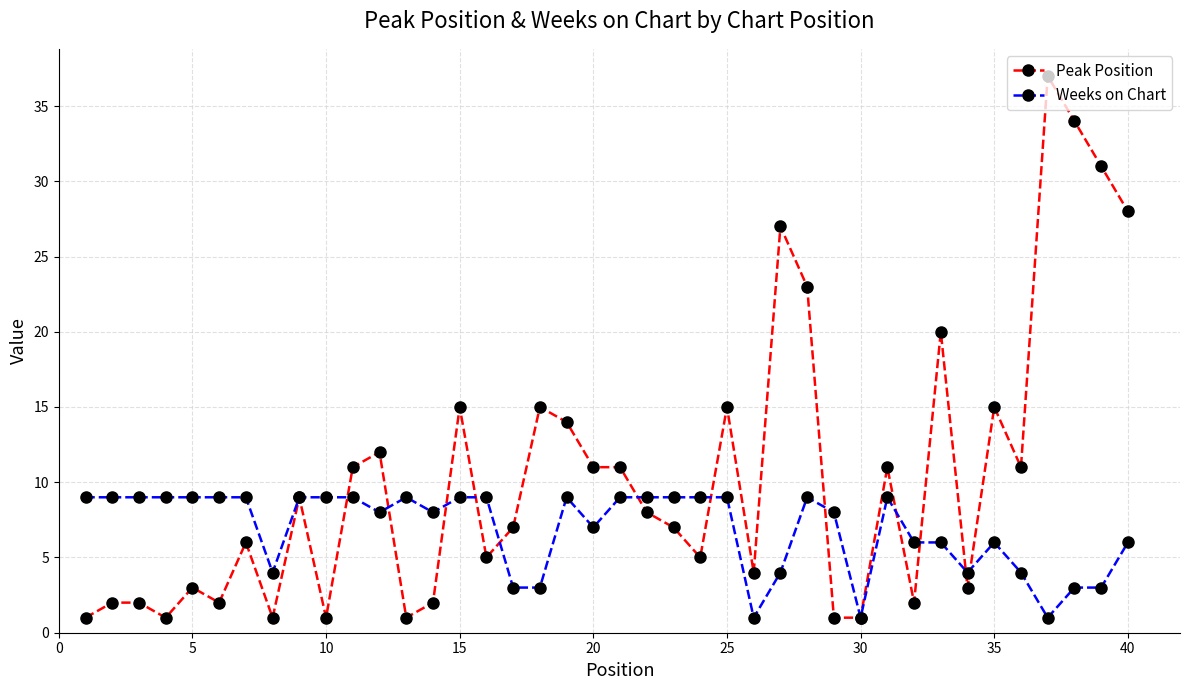

How many distinct data groups are displayed?

2